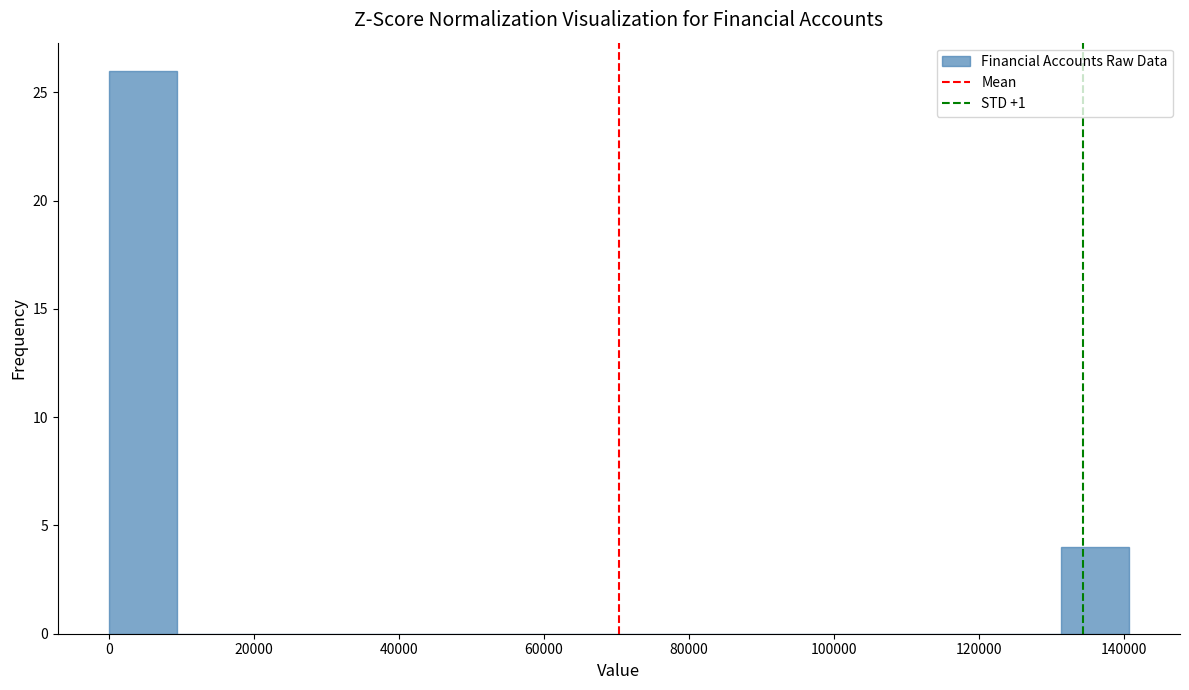

Reading left to right, list every bar in this chart as the range it spans on the x-axis followed by its height. Neither the bar edges nor the heights are printed on the chart, so give them approximately, as read against the axes.

0 to 10000: 26
10000 to 18000: 0
18000 to 28000: 0
28000 to 38000: 0
38000 to 46000: 0
46000 to 56000: 0
56000 to 66000: 0
66000 to 76000: 0
76000 to 84000: 0
84000 to 94000: 0
94000 to 104000: 0
104000 to 112000: 0
112000 to 122000: 0
122000 to 132000: 0
132000 to 140000: 4